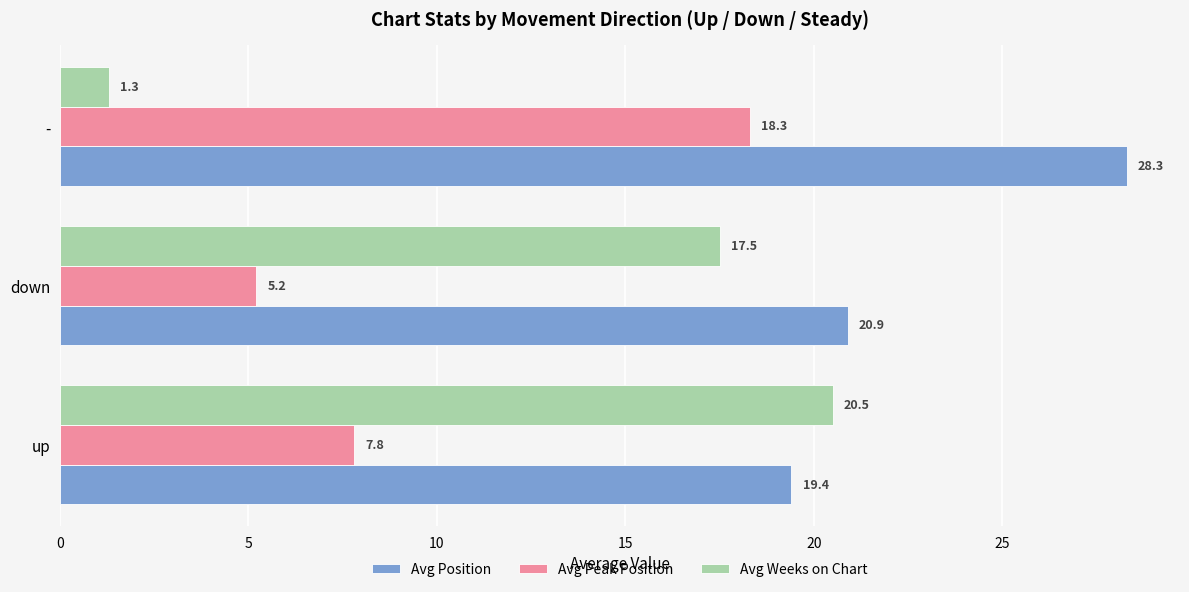

What is the spread (max minus min) of values at -?

27.0